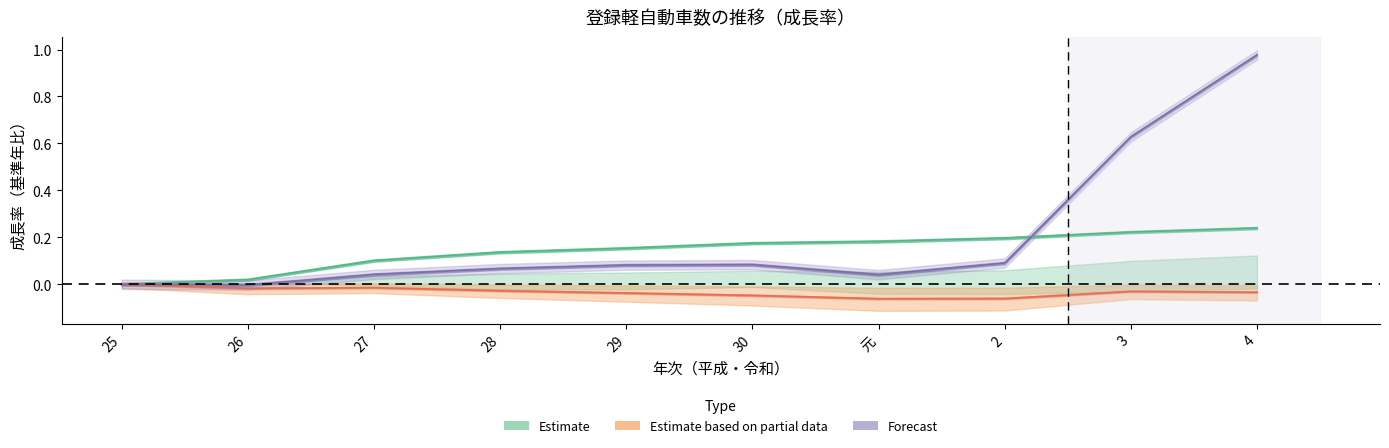

The 自動２輪 series shows 0.6 at 25. True or false?

False